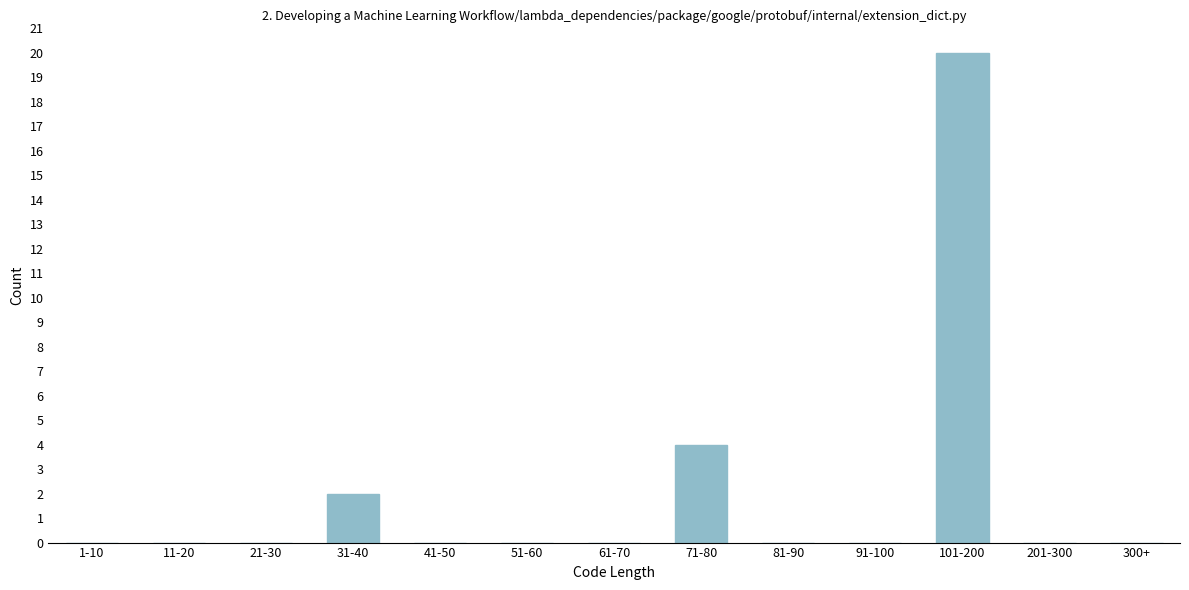

Reading right to left, transcribe all the data shown in this chart.

300+=0	201-300=0	101-200=20	91-100=0	81-90=0	71-80=4	61-70=0	51-60=0	41-50=0	31-40=2	21-30=0	11-20=0	1-10=0